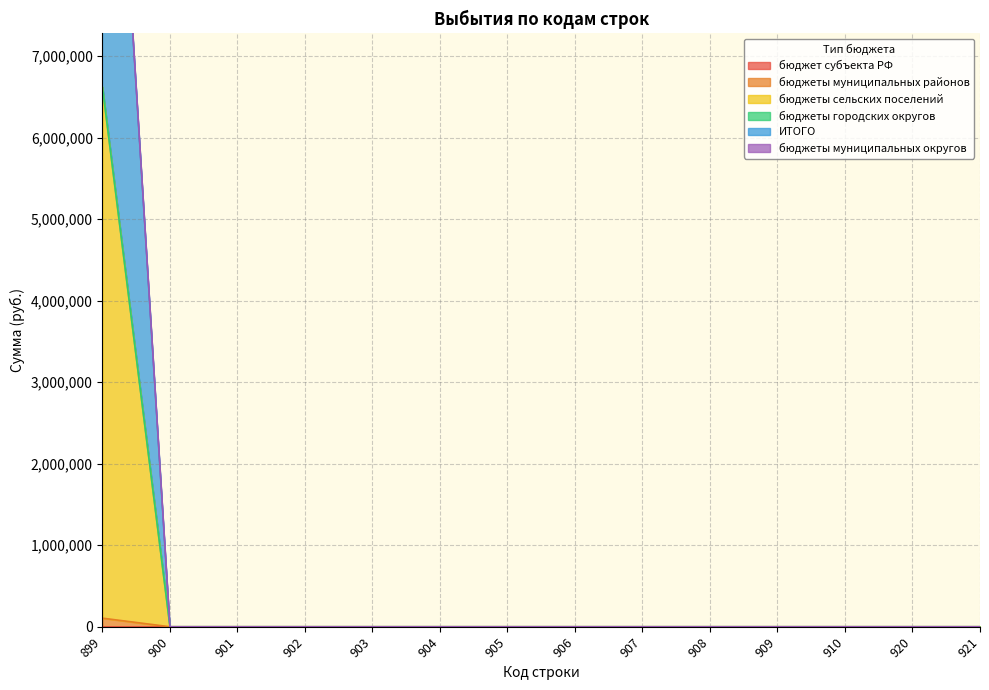

Which series has the largest total across all categories?

бюджеты сельских поселений